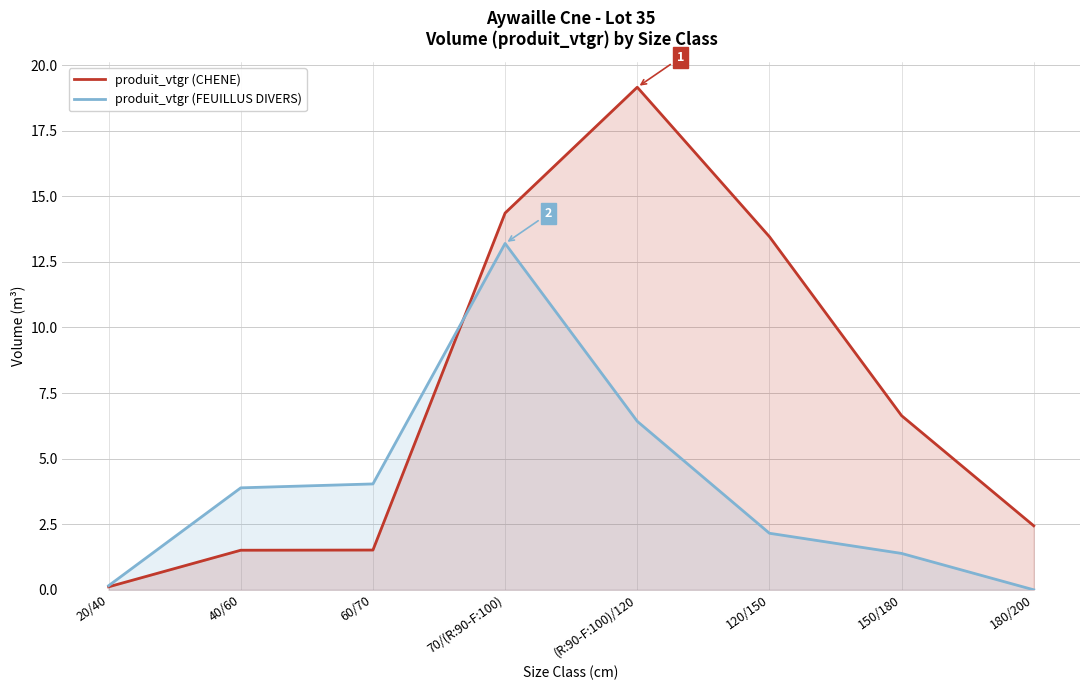

Is it true that produit_vtgr (CHENE) equals 1.5 at 40/60?

True